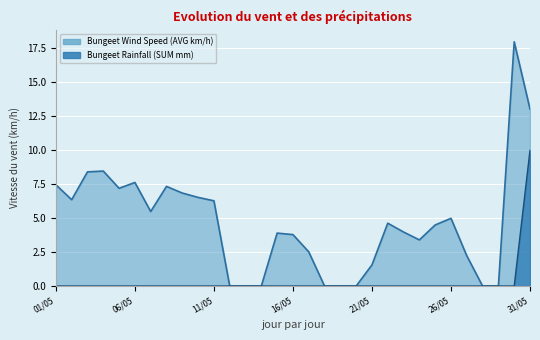

Rank the series by their average value, from lowest to highest.

Bungeet Rainfall (SUM mm), Bungeet Wind Speed (AVG km/h)